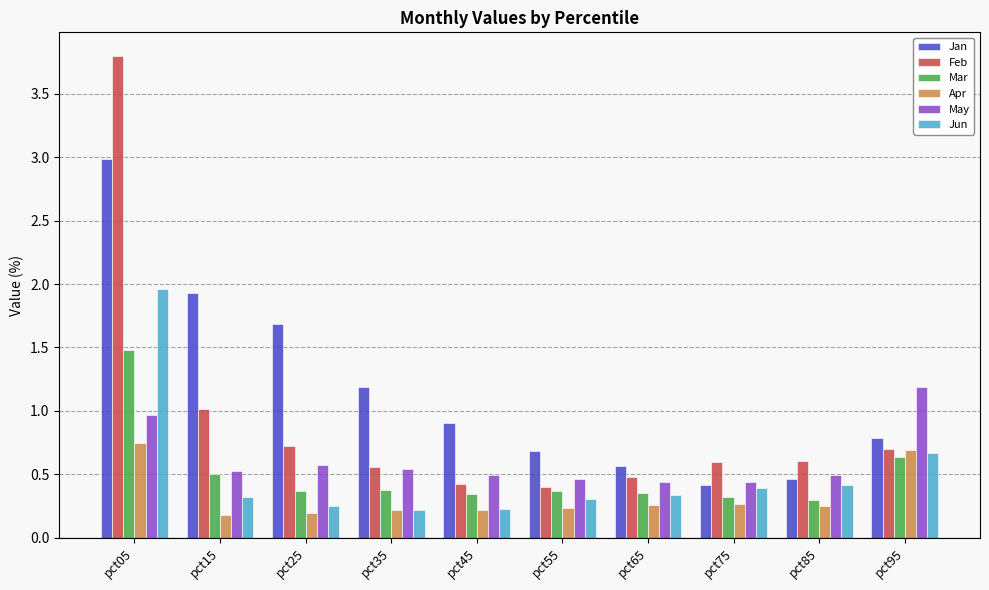

True or false: Jan has a value of 0.9 at pct45.

True